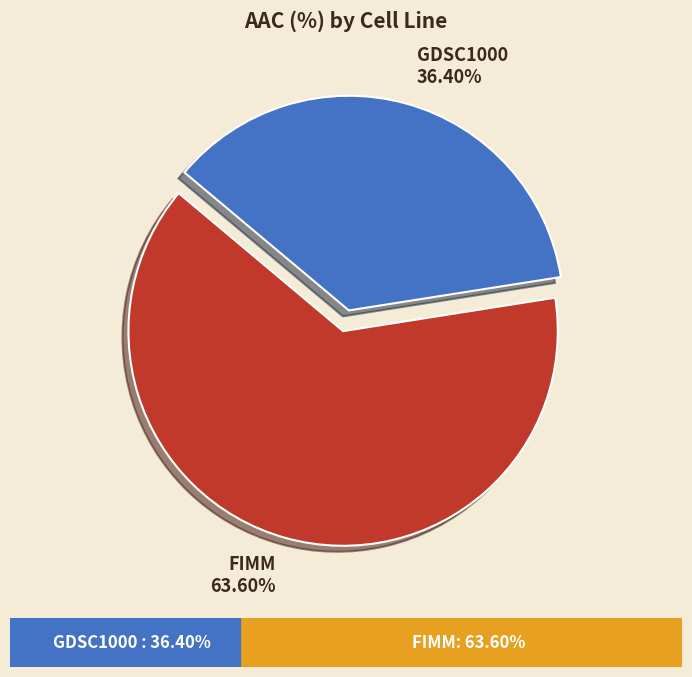

Rank the categories by value from highest to lowest.

FIMM, GDSC1000